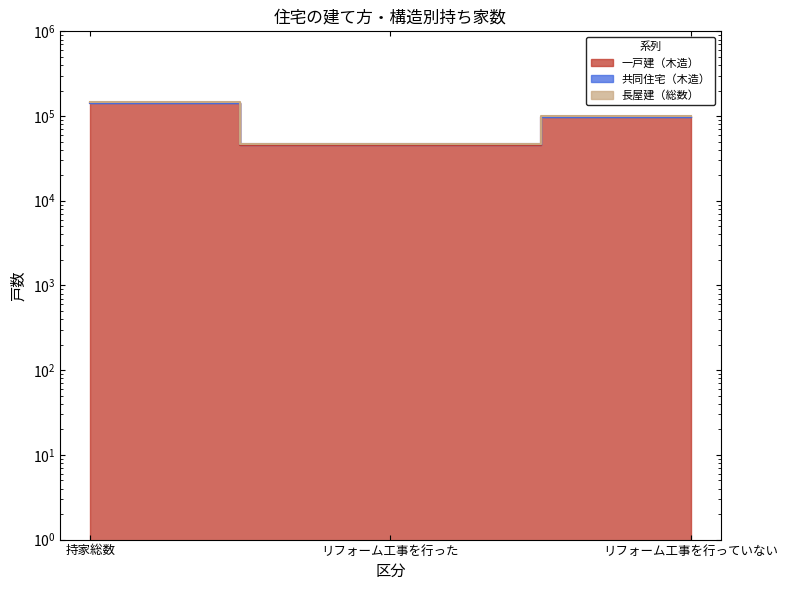

Which series changed the most between リフォーム工事を行った and リフォーム工事を行っていない?

共同住宅（木造）